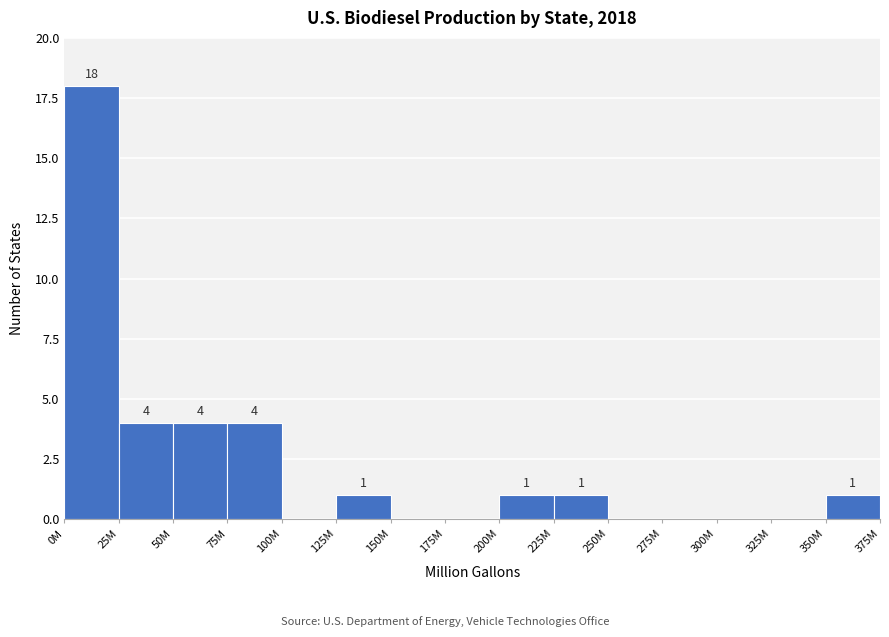

Reading left to right, transcribe all the data shown in this chart.

0M=18	25M=4	50M=4	75M=4	100M=0	125M=1	150M=0	175M=0	200M=1	225M=1	250M=0	275M=0	300M=0	325M=0	350M=1